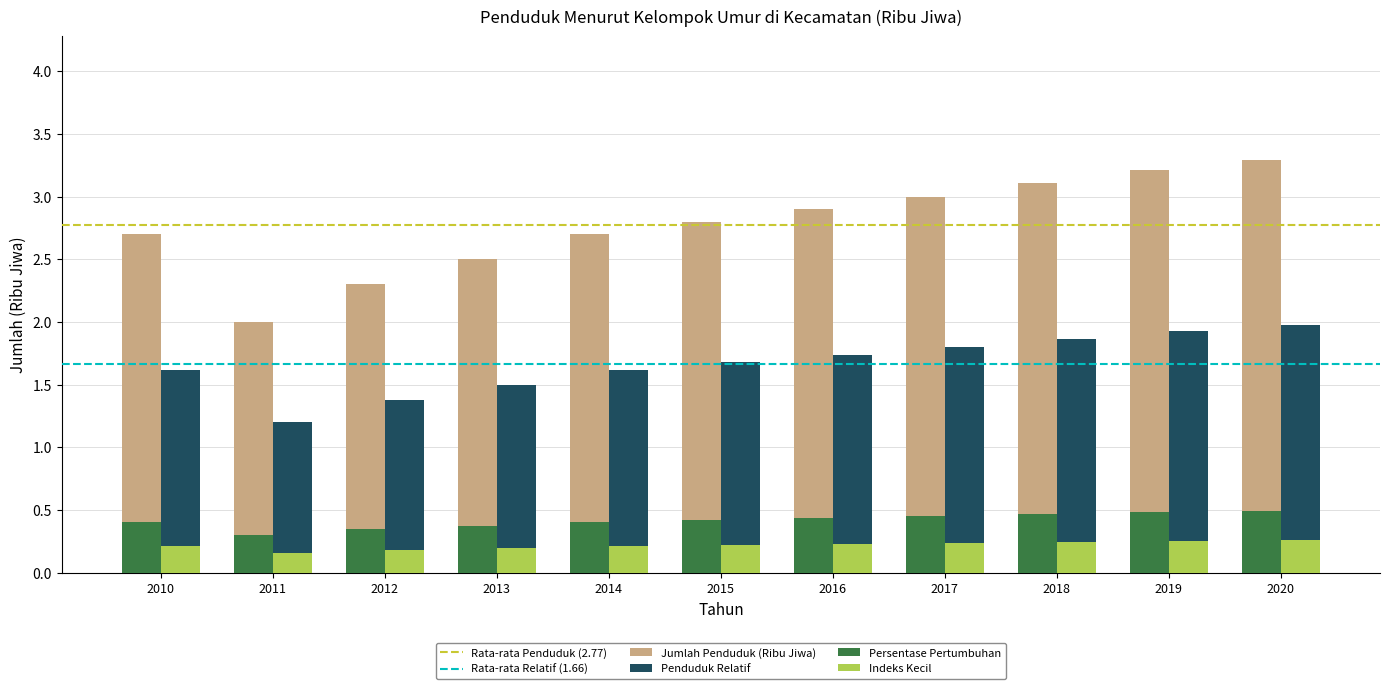

Rank the series by their maximum value, from lowest to highest.

Indeks Kecil, Persentase Pertumbuhan, Penduduk Relatif, Jumlah Penduduk (Ribu Jiwa)